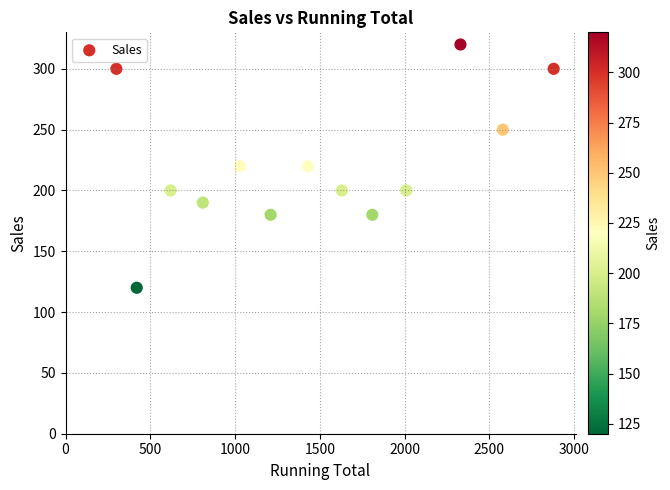

What is the range of X values (max minus min)?

2580